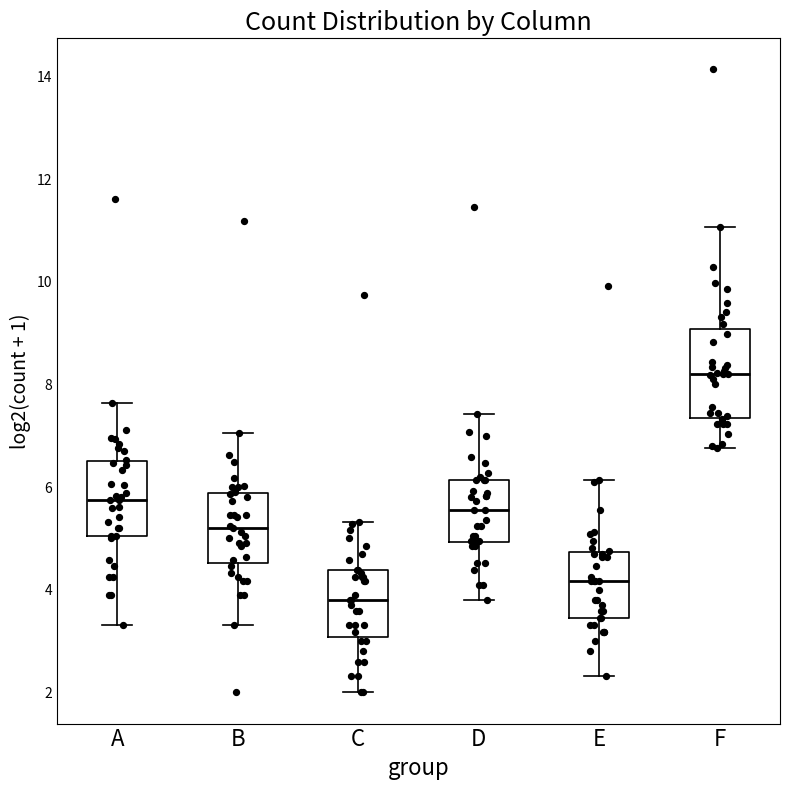

Reading left to right, read every box against the y-axis: the position of its median line, the range the box covers, and the ends of its whiskers. The values are not printed on the chart, so give them approximately, as read against the axis.

A: median 5.8, box 5.0 to 6.4, whiskers 3.4 to 7.6
B: median 5.2, box 4.6 to 5.8, whiskers 3.4 to 7.0
C: median 3.8, box 3.0 to 4.4, whiskers 2.0 to 5.4
D: median 5.6, box 5.0 to 6.2, whiskers 3.8 to 7.4
E: median 4.2, box 3.4 to 4.8, whiskers 2.4 to 6.2
F: median 8.2, box 7.4 to 9.0, whiskers 6.8 to 11.0